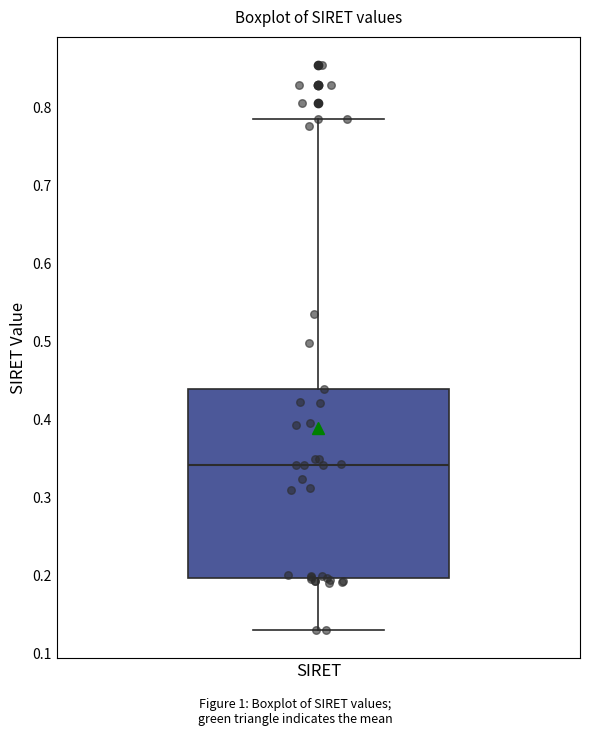

Transcribe this box plot: give where the median line is, the range the box spans, and where the two whiskers end, as read against the y-axis. The values are not printed on the chart, so give them approximately, as read against the axis.

median 0.34, box 0.20 to 0.44, whiskers 0.13 to 0.78